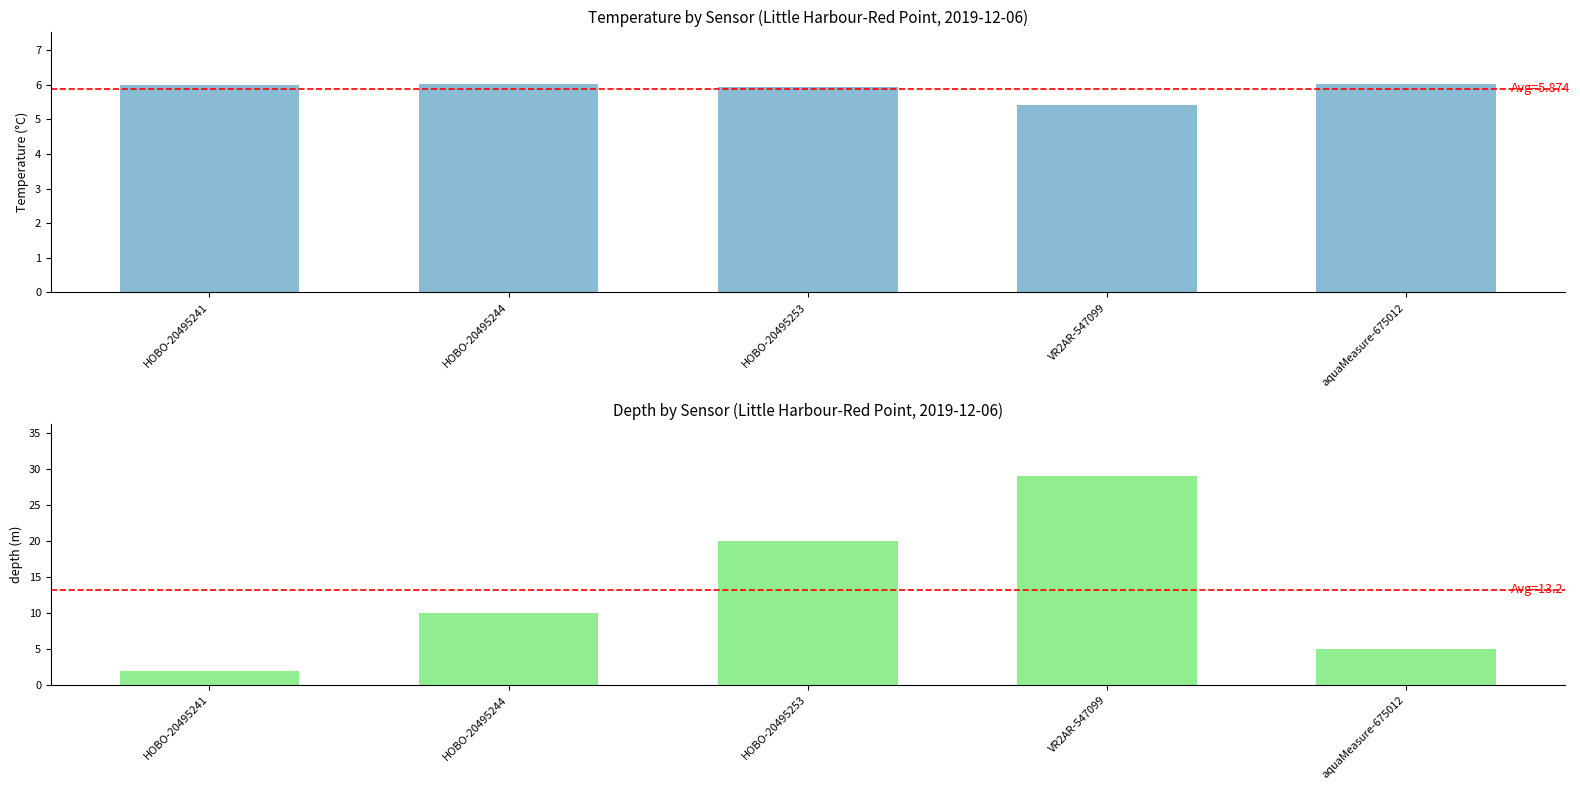

Which label corresponds to the largest value in the chart?

VR2AR-547099